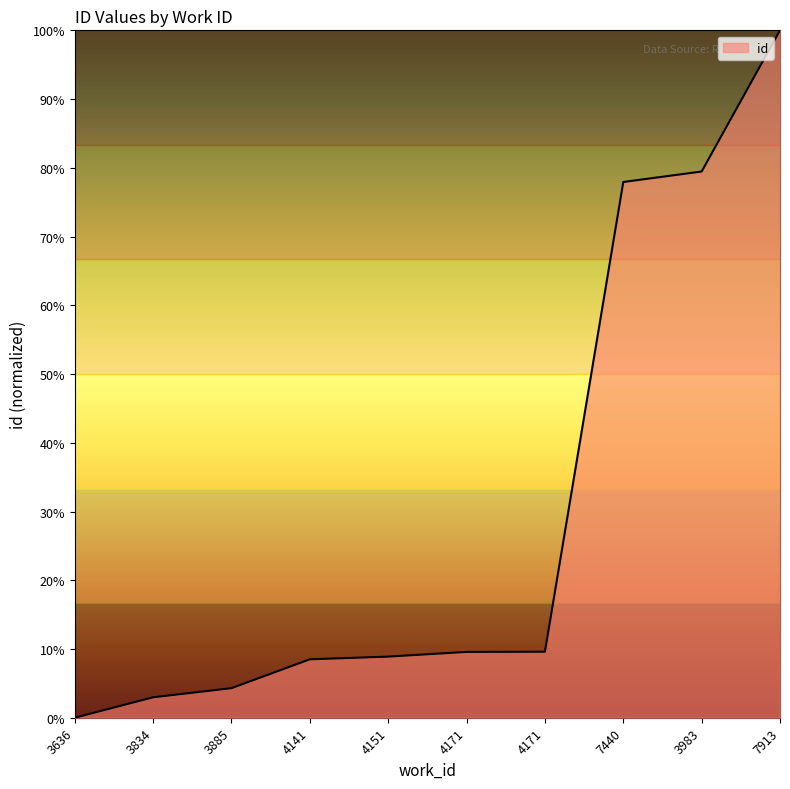

Count the number of values greater than 0.

9